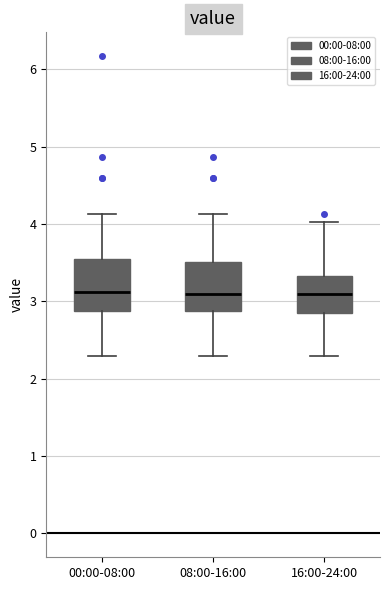

Reading left to right, transcribe this box plot: for each box, give where its median line is, the range the box spans, and where its two whiskers end, as read against the y-axis. The values are not printed on the chart, so give them approximately, as read against the axis.

00:00-08:00: median 3.1, box 2.9 to 3.5, whiskers 2.3 to 4.1
08:00-16:00: median 3.1, box 2.9 to 3.5, whiskers 2.3 to 4.1
16:00-24:00: median 3.1, box 2.9 to 3.3, whiskers 2.3 to 4.0